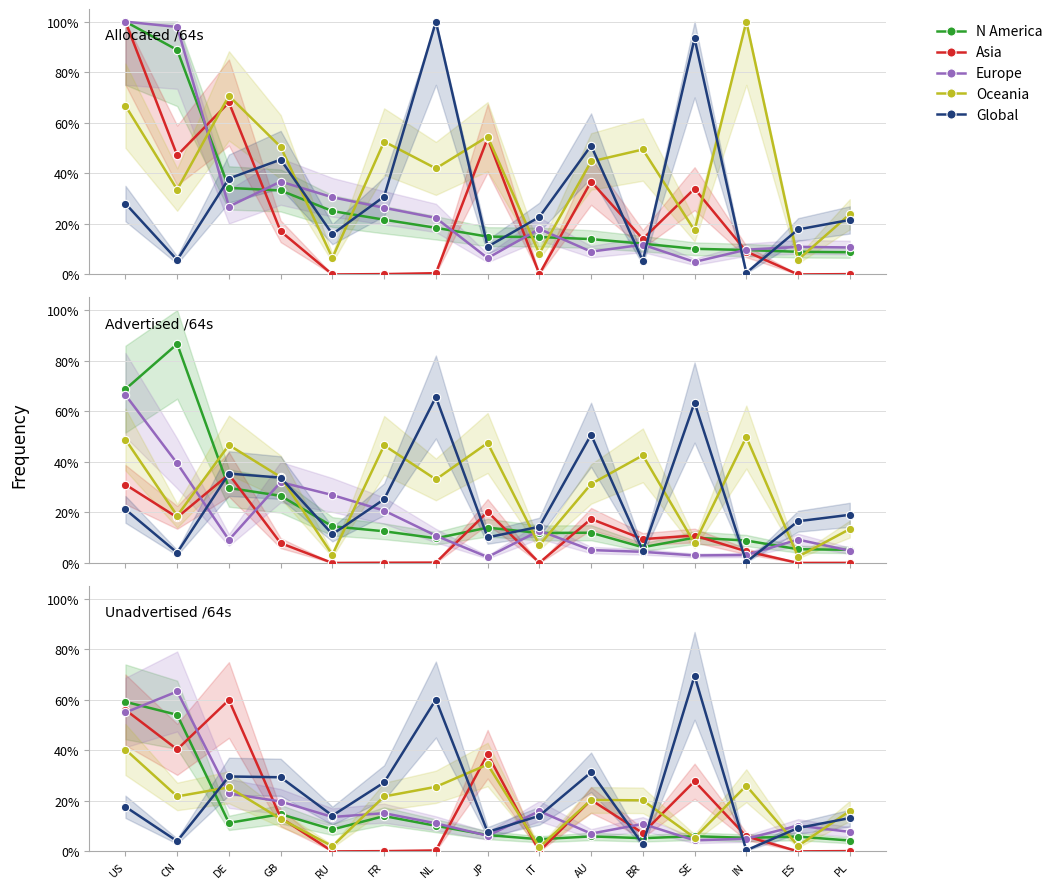

How many values in the N America series exceed 6?

9